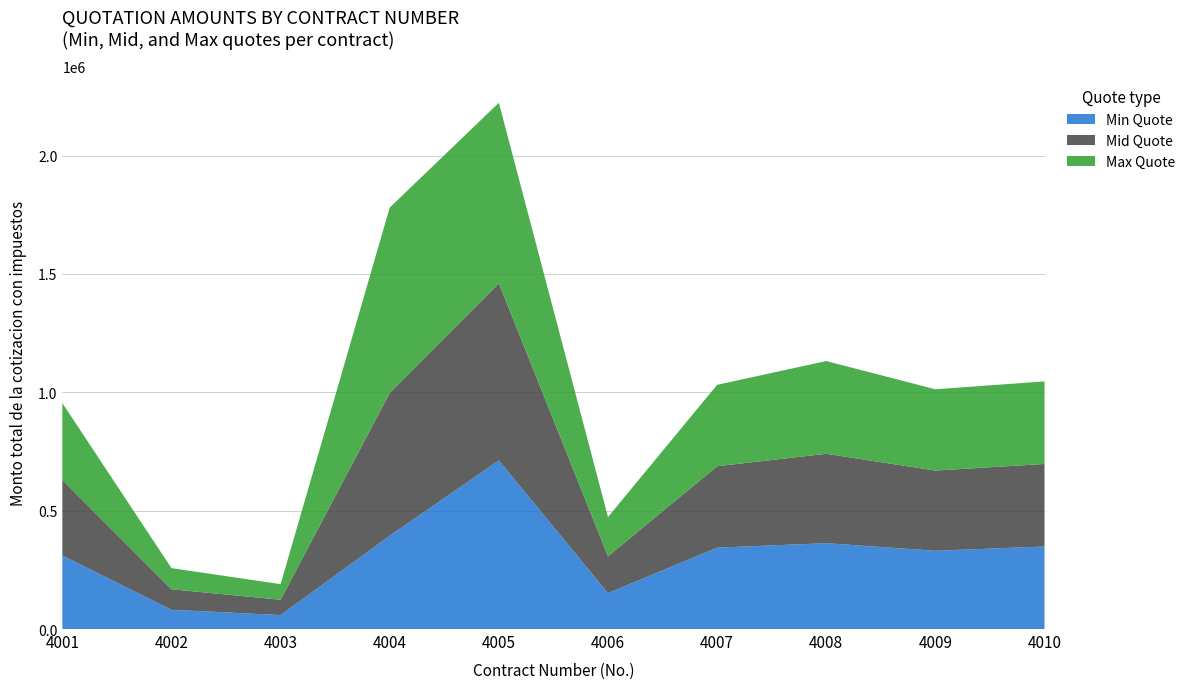

Reading right to left, transcribe all the data shown in this chart.

Min Quote: 4010=348664.0	4009=330598.0	4008=362563.8	4007=343831.0	4006=151787.6	4005=712225.5	4004=394130.9	4003=59078.8	4002=81200.0	4001=310648.0
Mid Quote: 4010=348664.0	4009=338778.8	4008=377719.2	4007=343831.0	4006=155302.0	4005=747836.3	4004=603084.0	4003=64600.4	4002=86739.0	4001=319000.0
Max Quote: 4010=348664.0	4009=343312.6	4008=391674.0	4007=343831.0	4006=165943.9	4005=762920.5	4004=783000.0	4003=65824.2	4002=89320.0	4001=324800.0